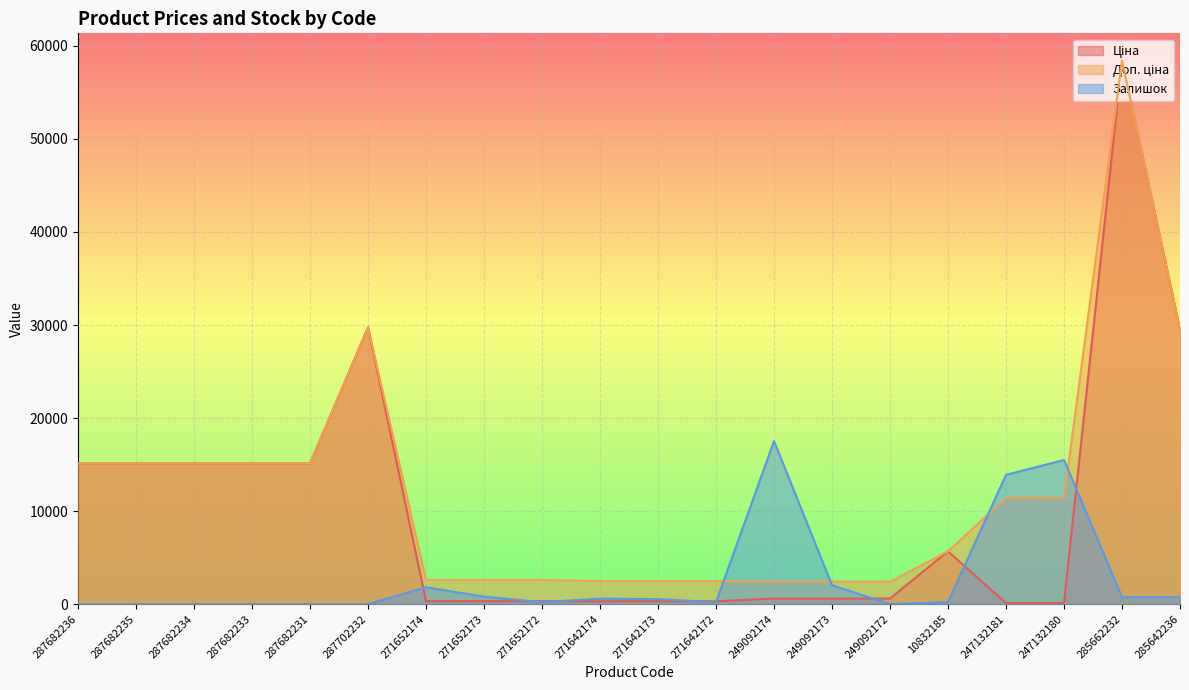

How many data points in Доп. ціна are above 11410?

8